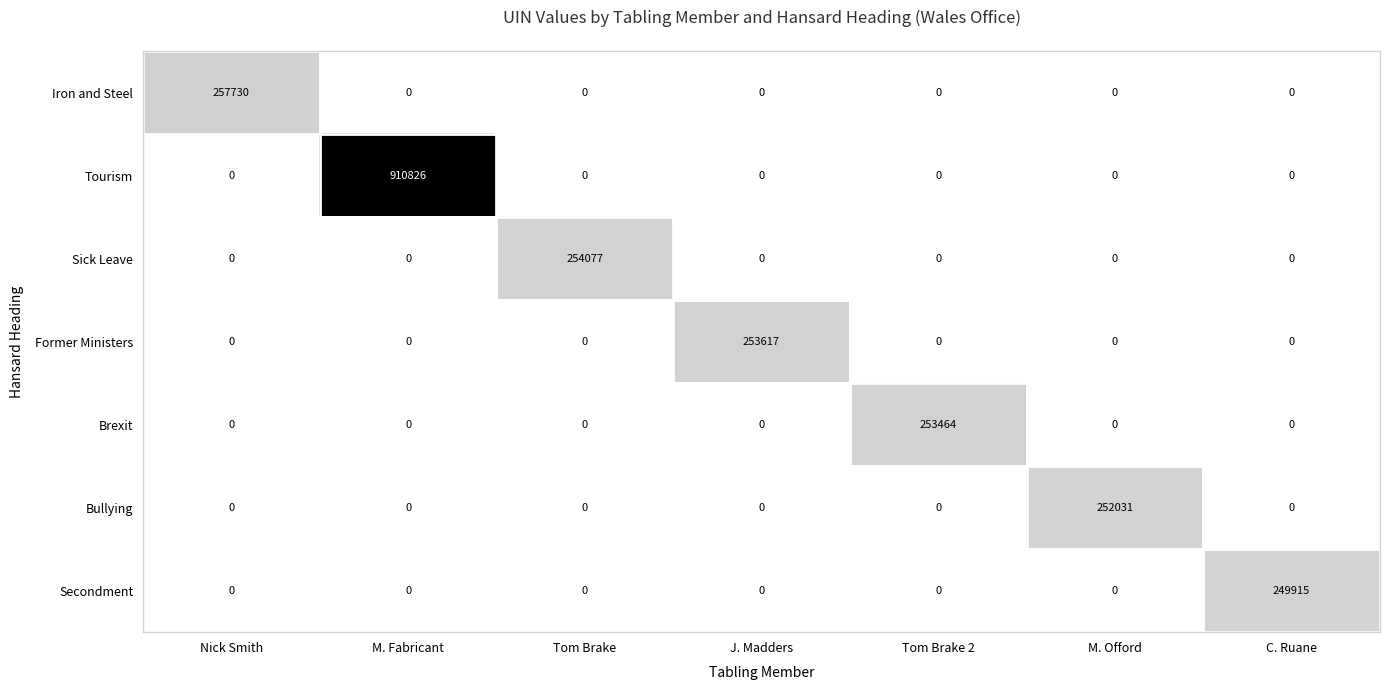

How many data points does each series have?

7